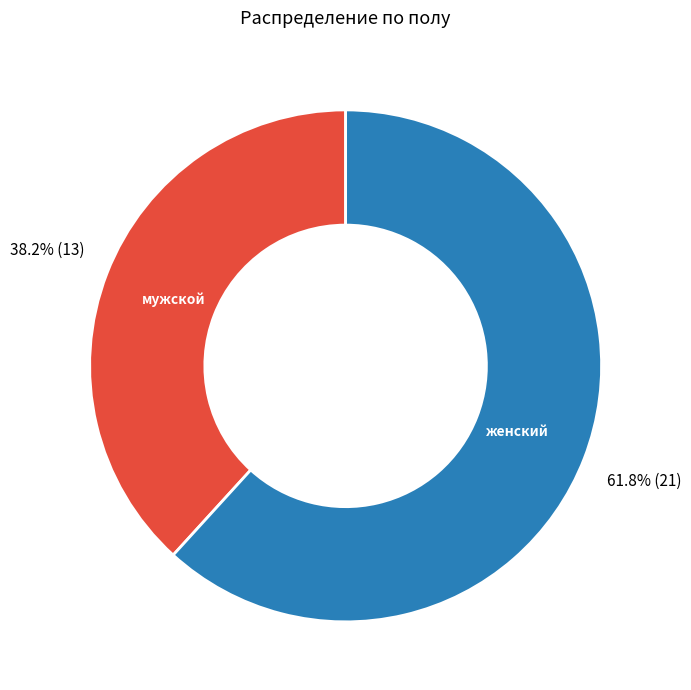

What percentage do женский and мужской together represent?

100.0%